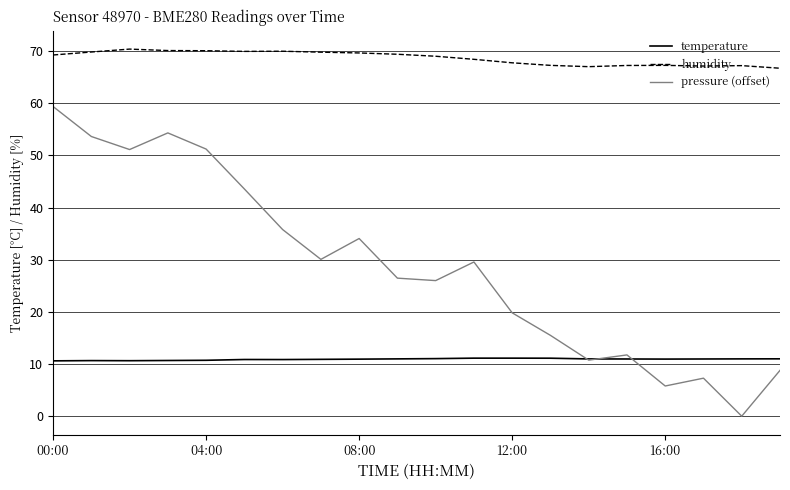

True or false: humidity and temperature intersect in this chart.

False